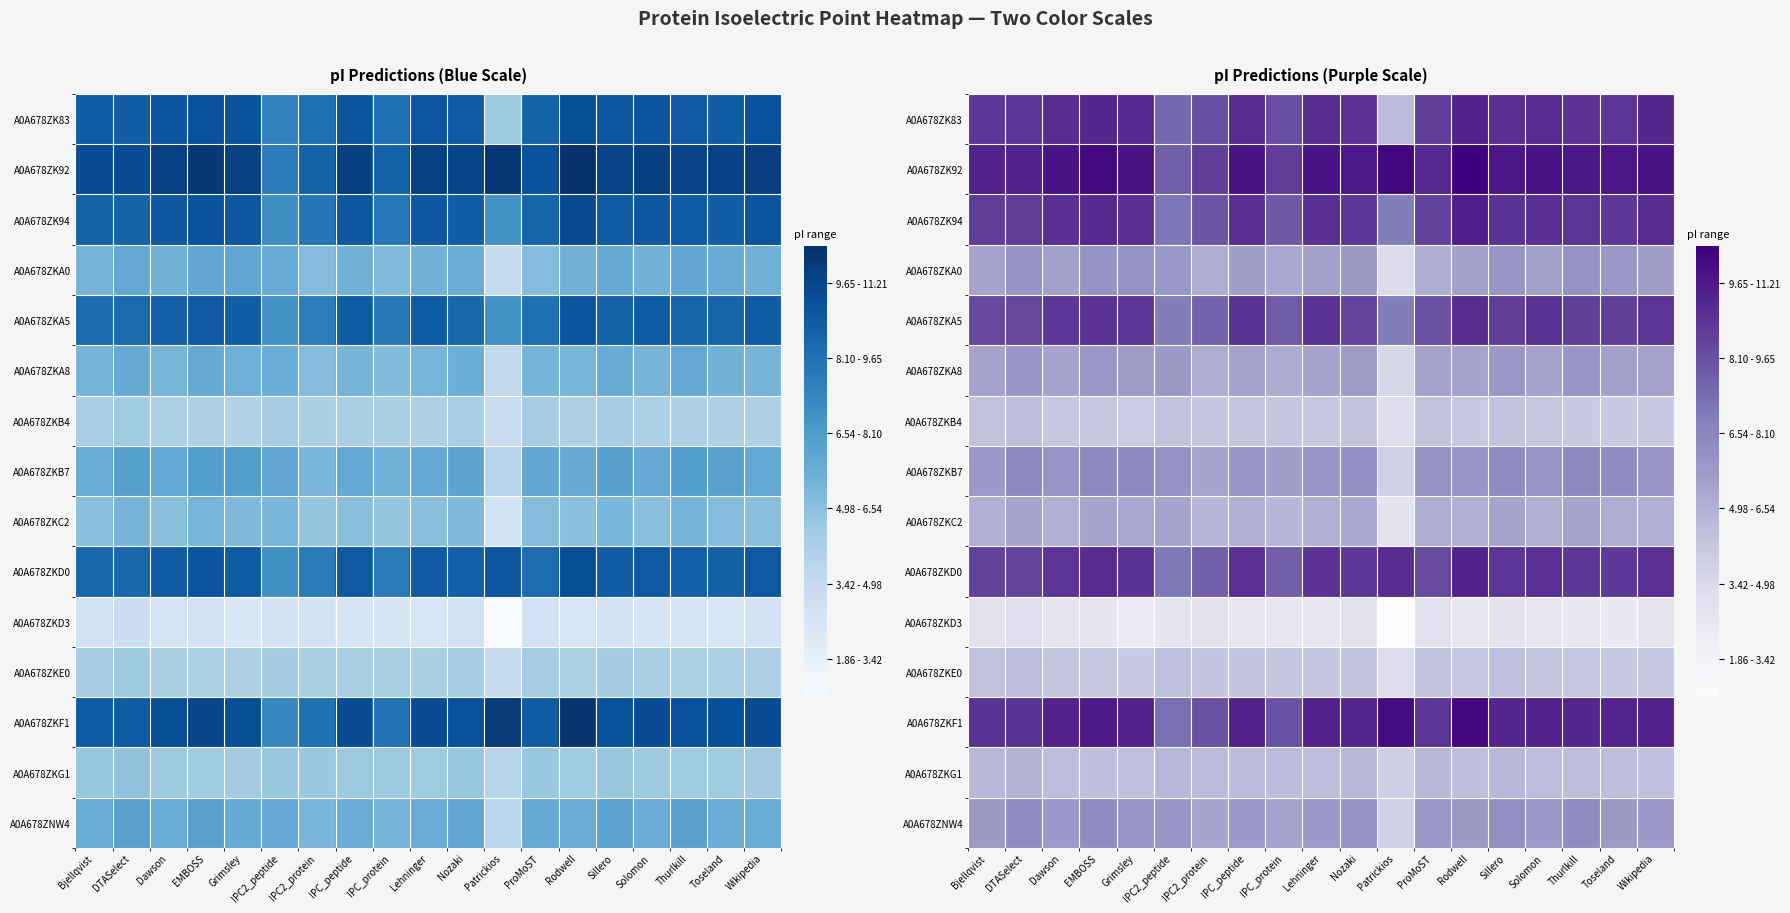

True or false: A0A678ZKA0 has a value of 6.4 at IPC_peptide.

True